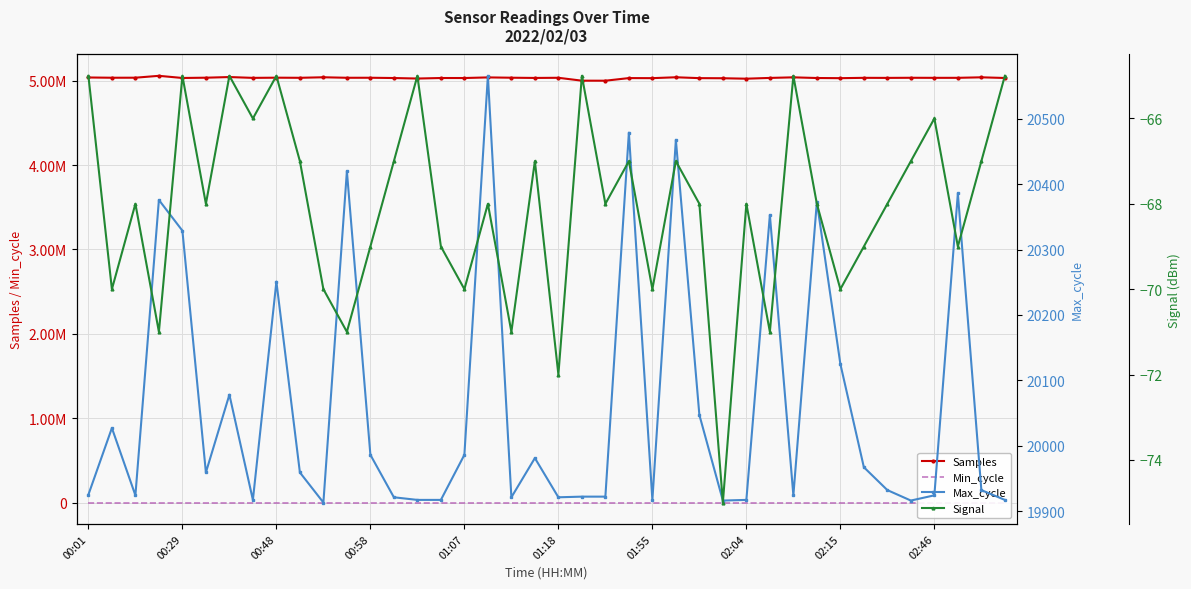

What is the difference between the Samples values at 37 and 34?

824